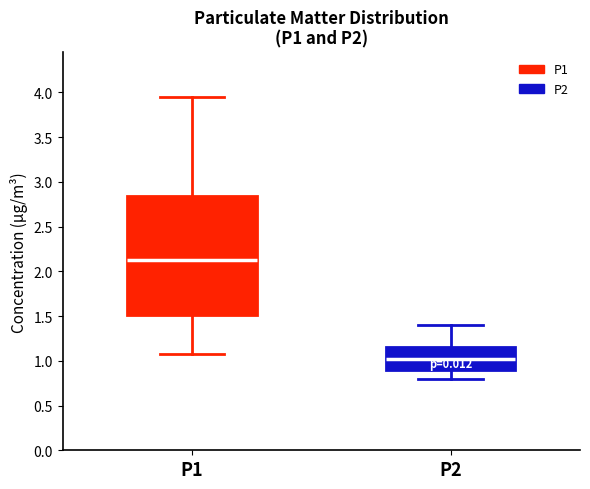

Which box's median line is the lowest?

P2